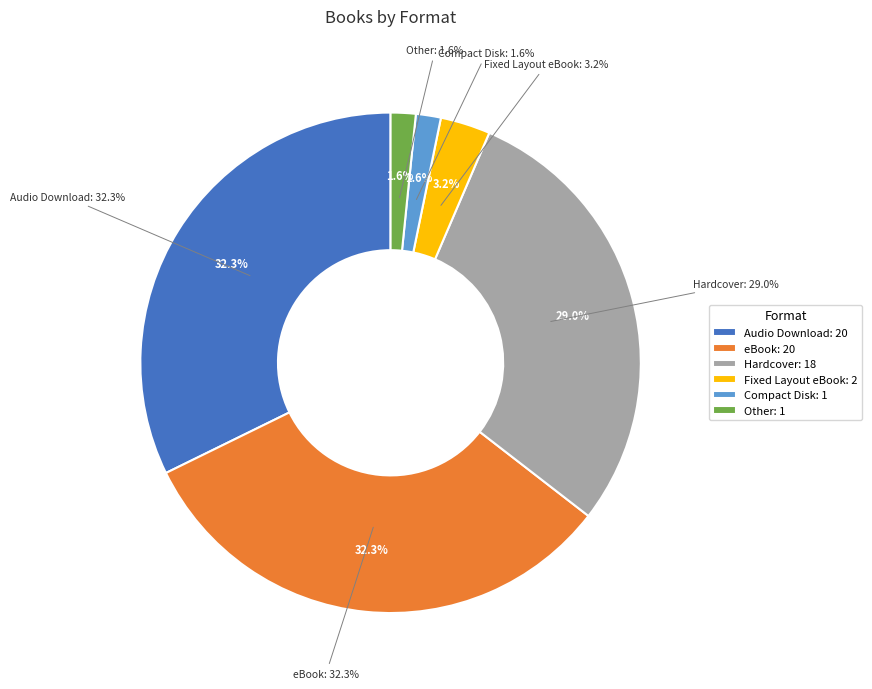

What percentage is the eBook slice, to the nearest percent?

32%